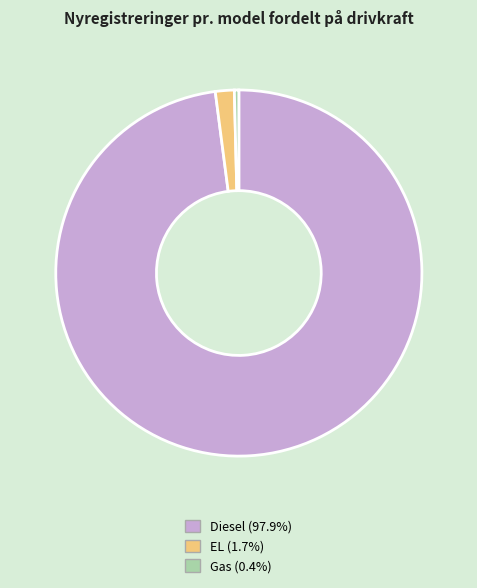

True or false: Gas accounts for 10% of the total.

False